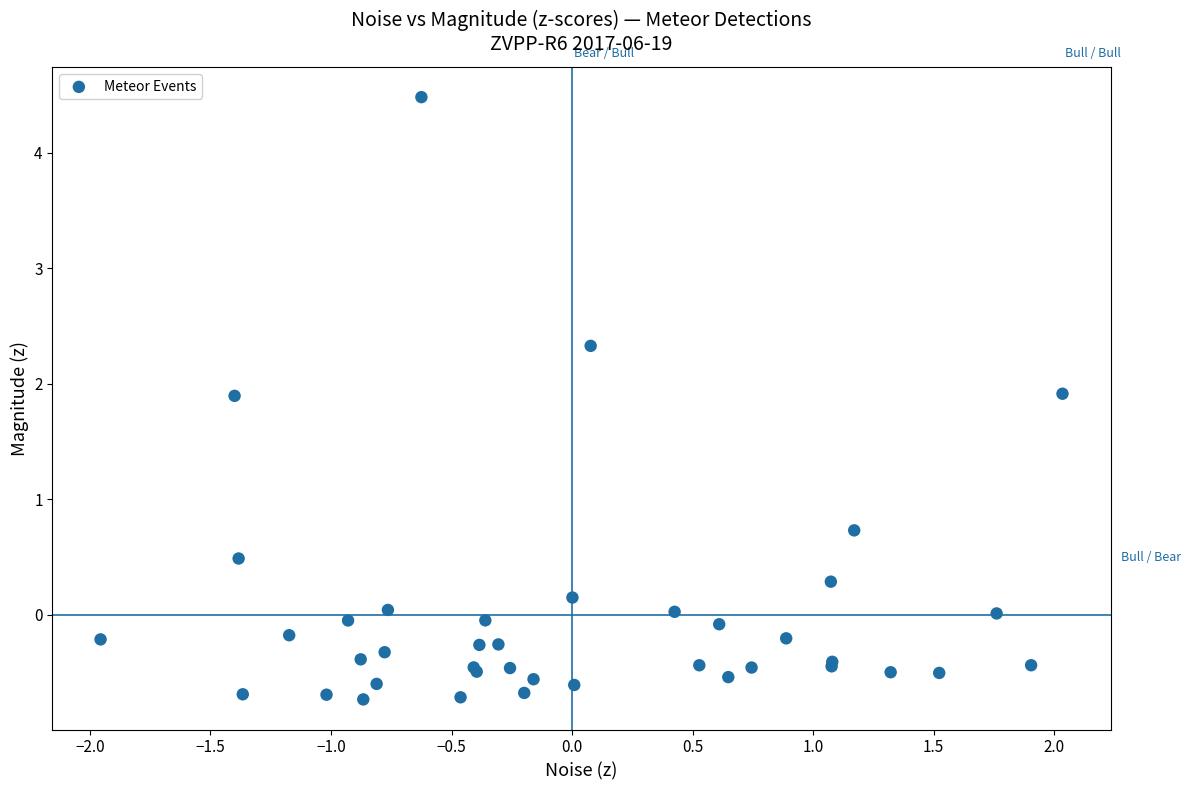

What Y value in the scatter plot is closest to 1?

0.7